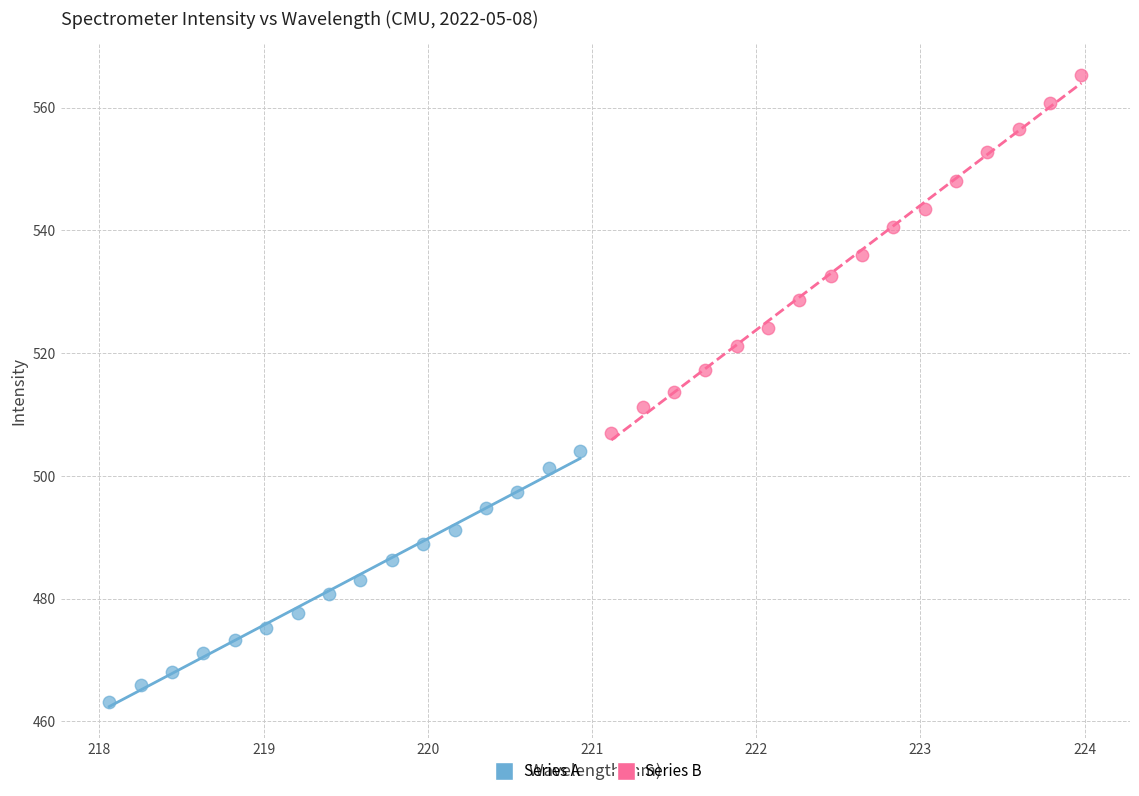

Which series has the widest spread of Y values?

Series B